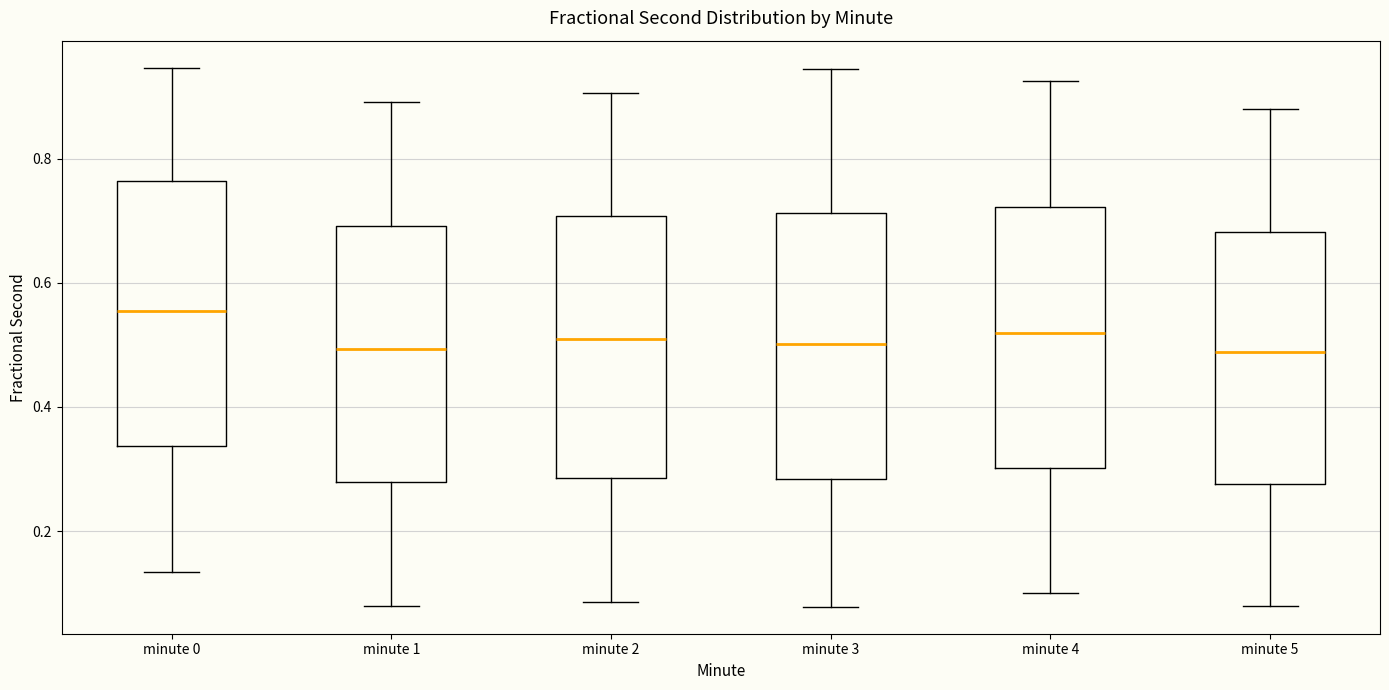

Reading left to right, transcribe this box plot: for each box, give where its median line is, the range the box spans, and where its two whiskers end, as read against the y-axis. The values are not printed on the chart, so give them approximately, as read against the axis.

minute 0: median 0.56, box 0.34 to 0.76, whiskers 0.14 to 0.94
minute 1: median 0.50, box 0.28 to 0.70, whiskers 0.08 to 0.90
minute 2: median 0.50, box 0.28 to 0.70, whiskers 0.08 to 0.90
minute 3: median 0.50, box 0.28 to 0.72, whiskers 0.08 to 0.94
minute 4: median 0.52, box 0.30 to 0.72, whiskers 0.10 to 0.92
minute 5: median 0.48, box 0.28 to 0.68, whiskers 0.08 to 0.88